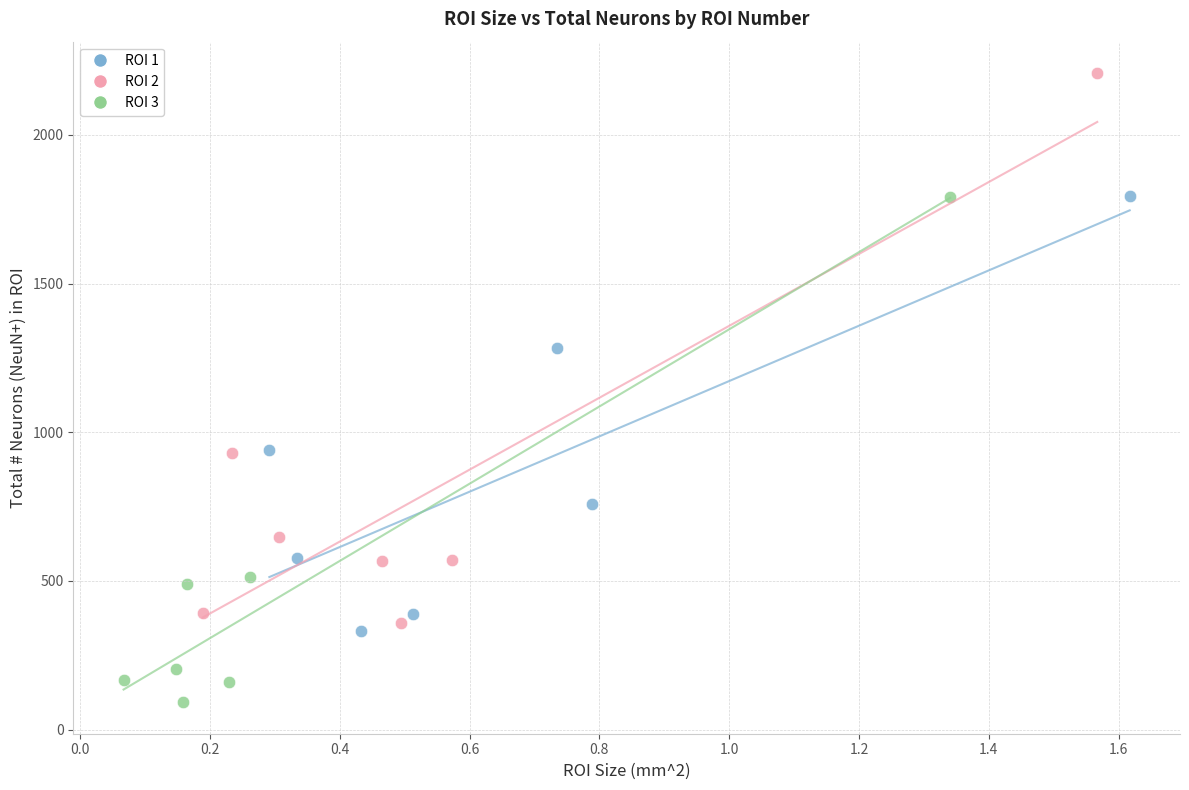

What are all the series names shown in the legend?

ROI 1, ROI 2, ROI 3